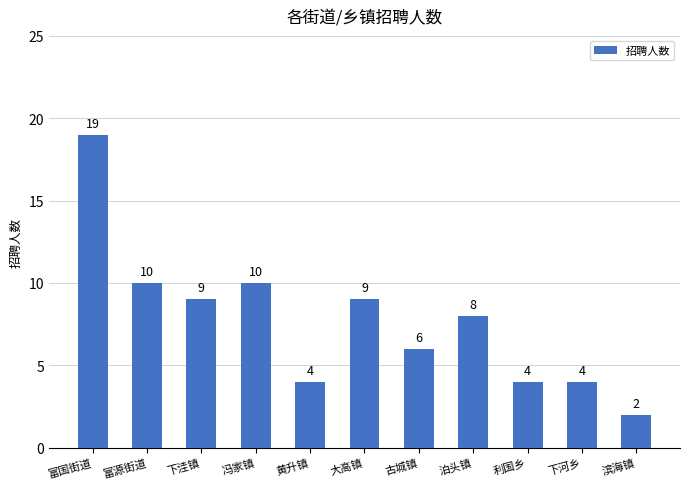

The value at 下洼镇 is 12. True or false?

False